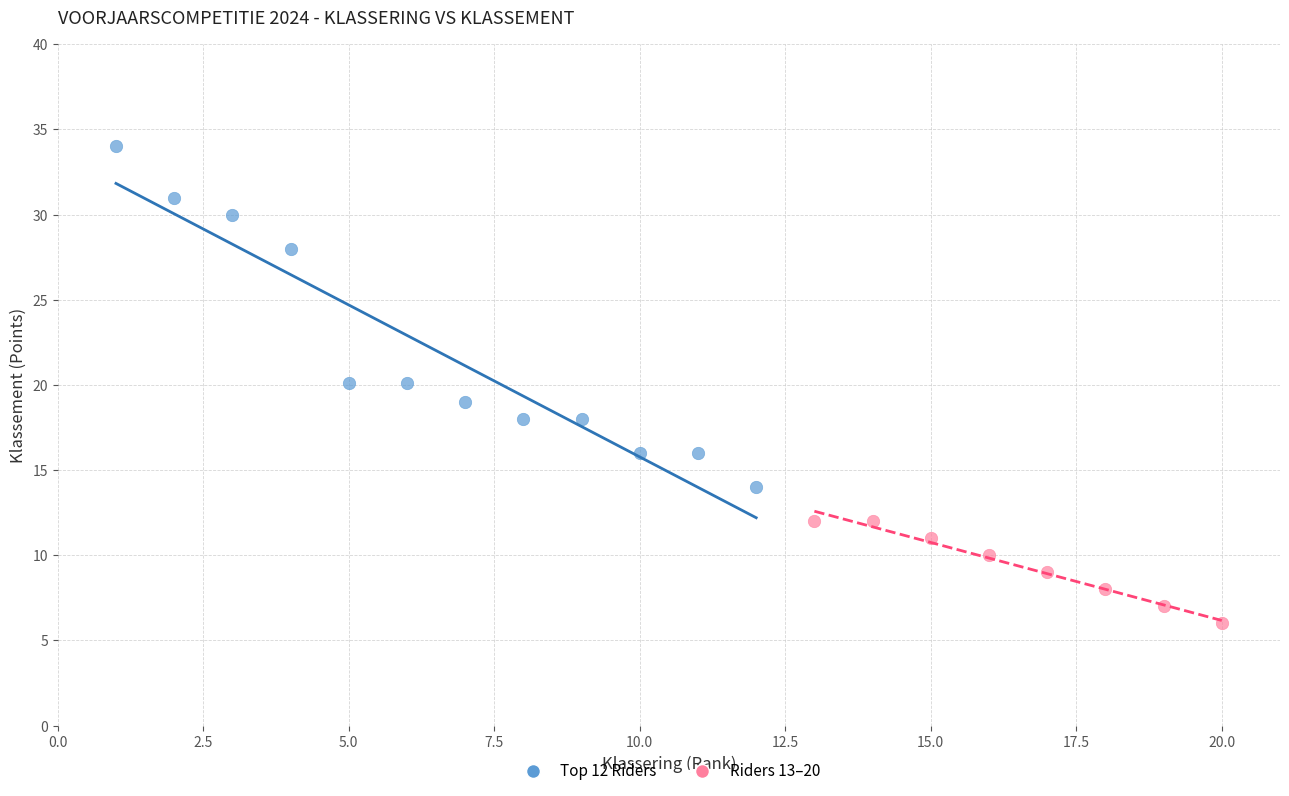

What are all the series names shown in the legend?

Top 12 Riders, Riders 13–20